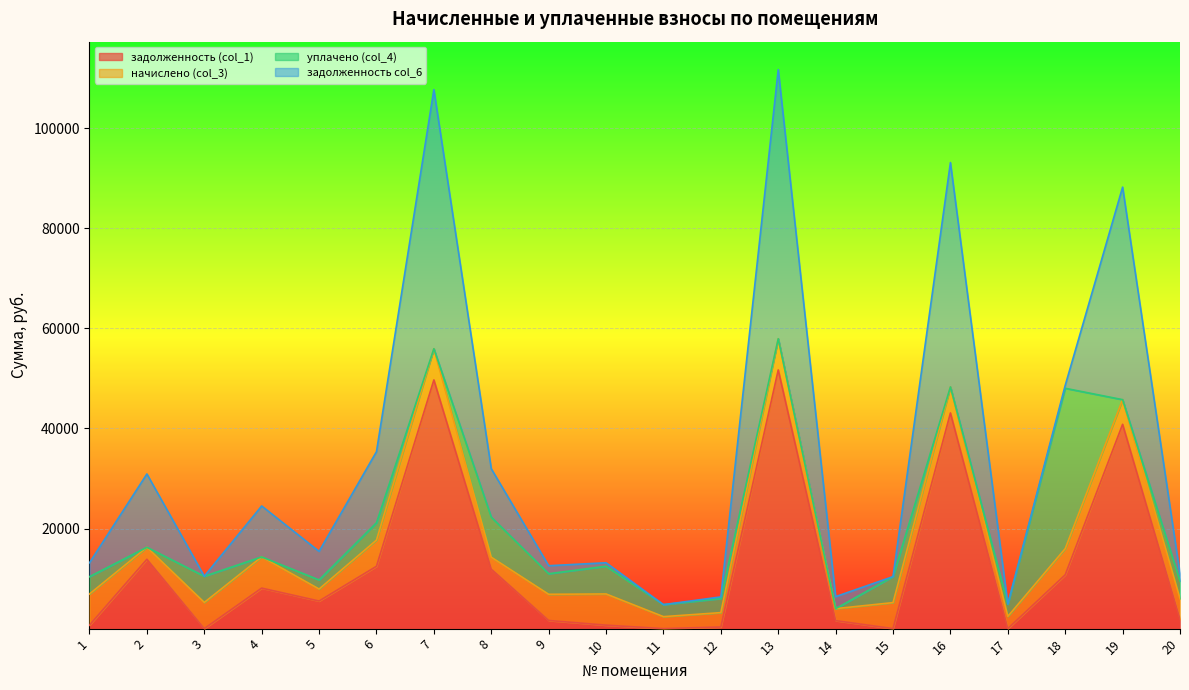

True or false: задолженность col_6 has more than 2 interior local peaks.

True